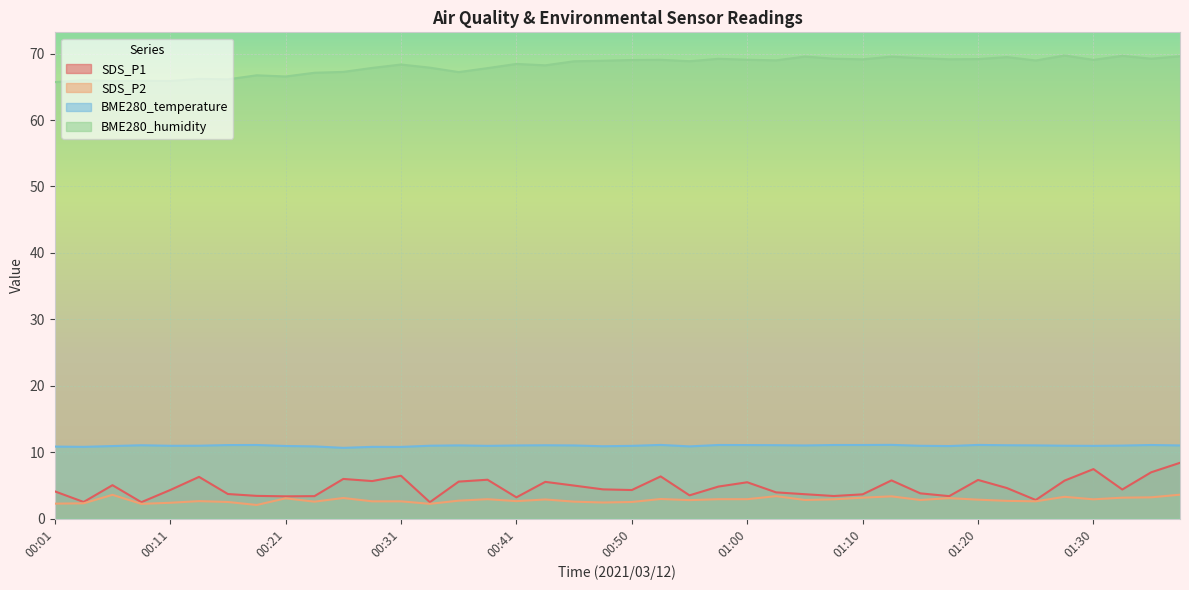

What is the difference between the highest and lowest values at 00:01?

63.5